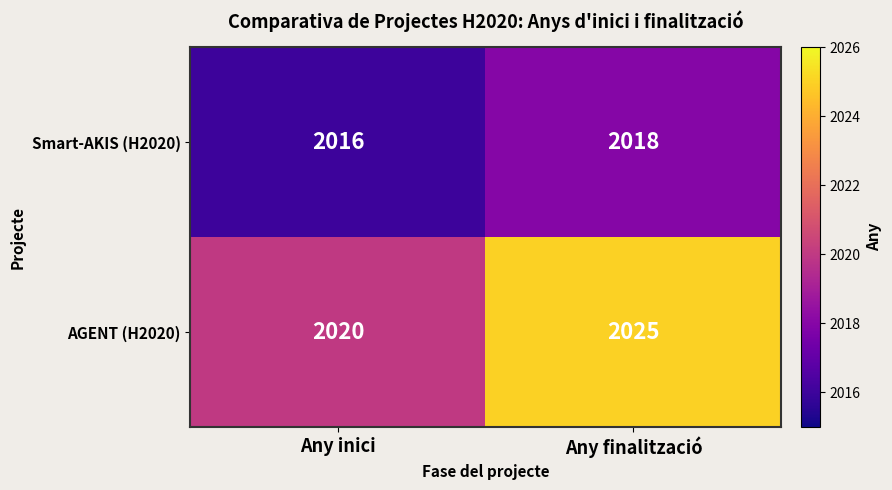

What is the difference between the highest and lowest values at Any inici?

4